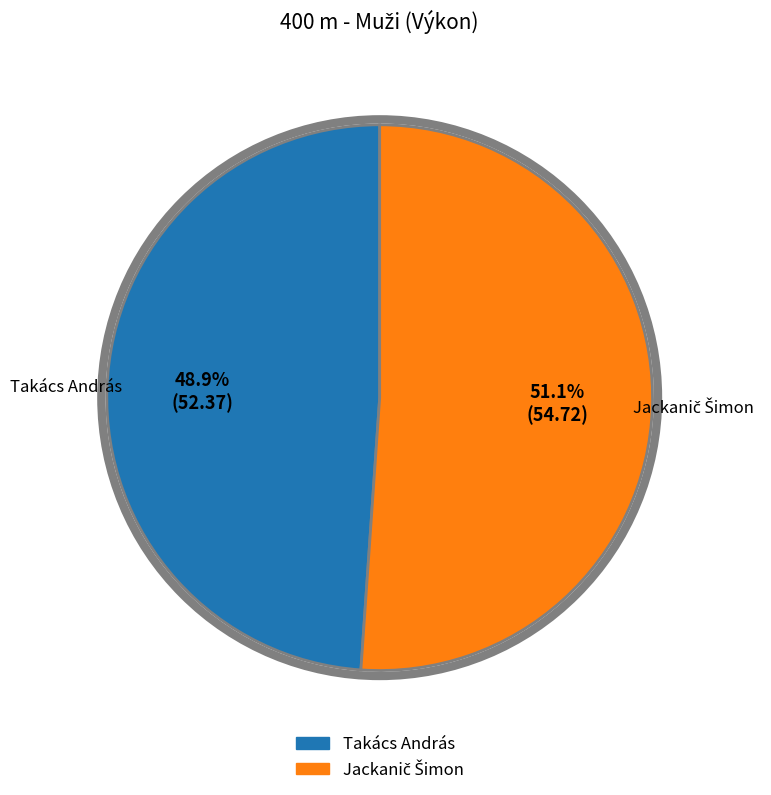

What is the smallest slice in the pie chart?

Takács András